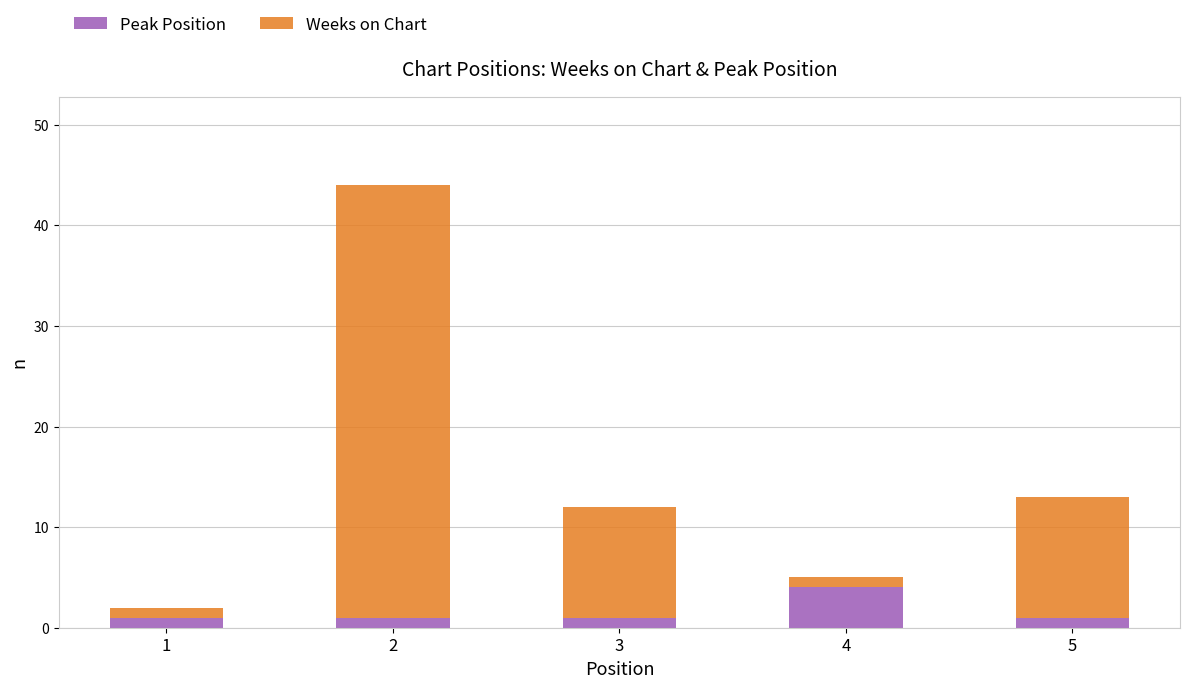

Which category has the highest value in the Peak Position series?

4